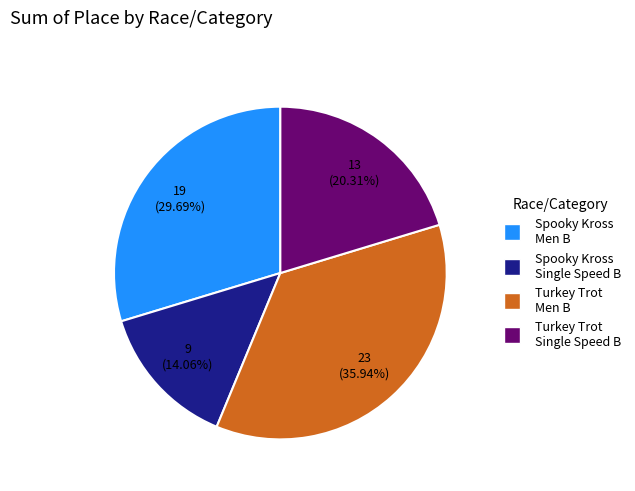

Is there any slice that represents more than half of the pie?

No